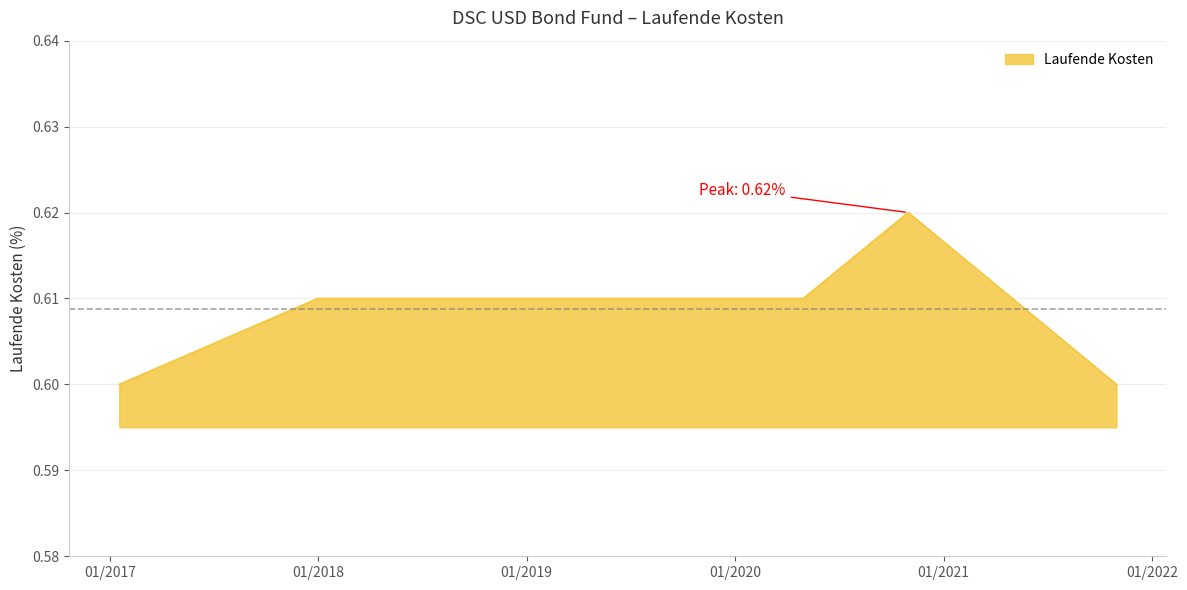

Count the values in the range 0 to 1.

8